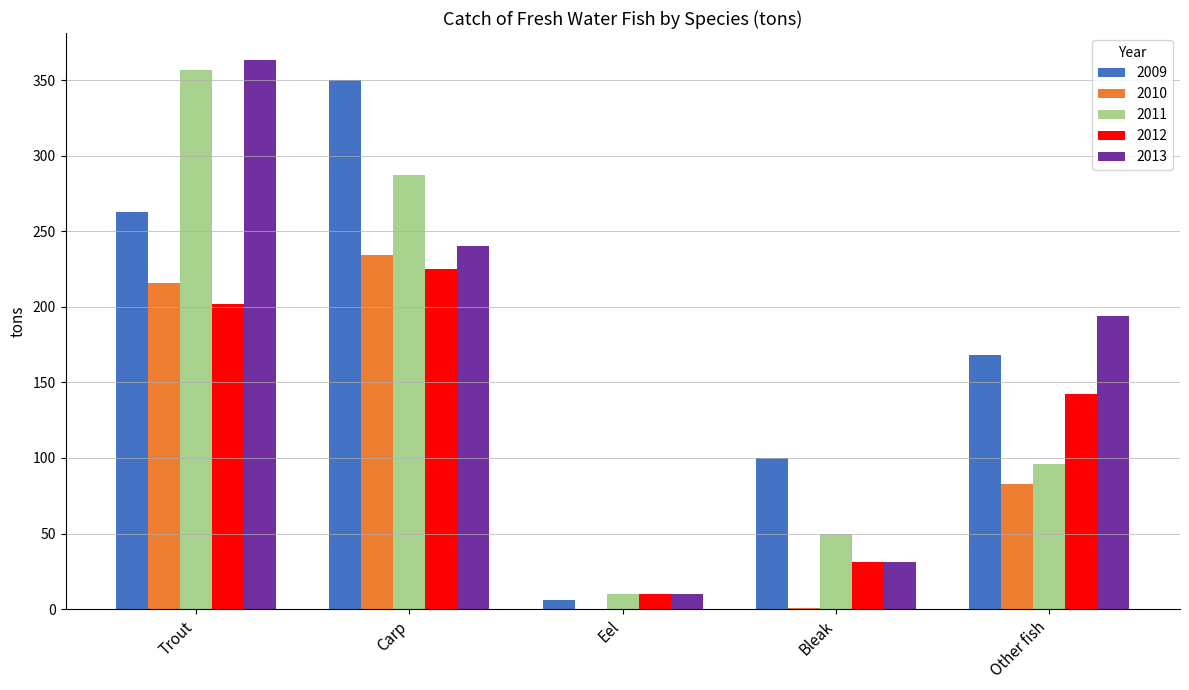

What is the sum of all 2010 values?

534